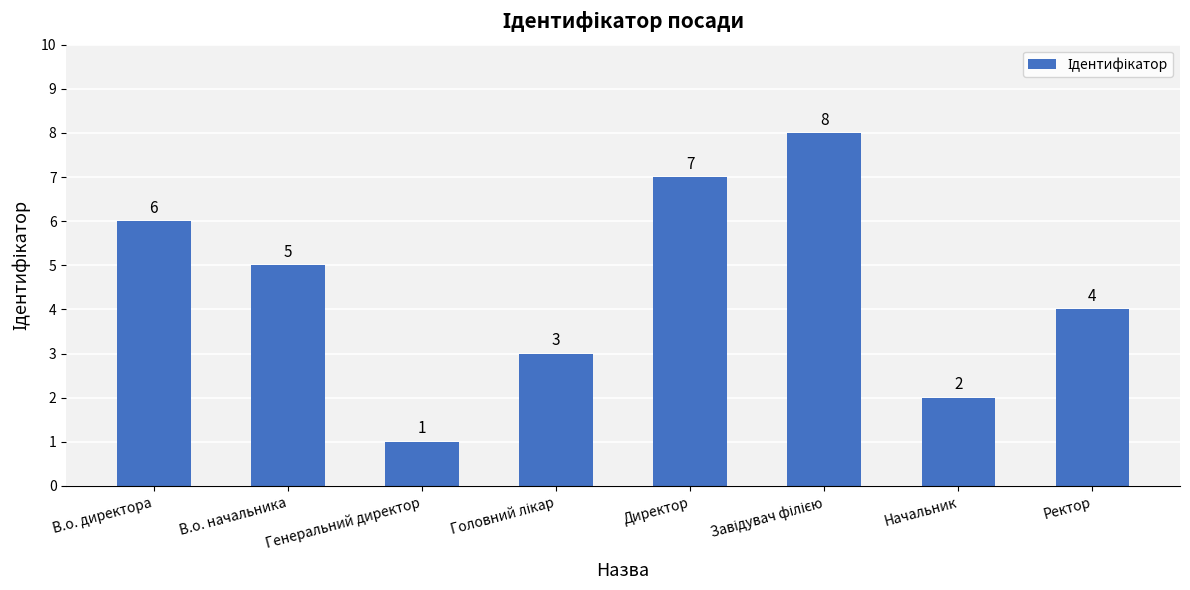

What is the change in value from В.о. директора to В.о. начальника?

-1